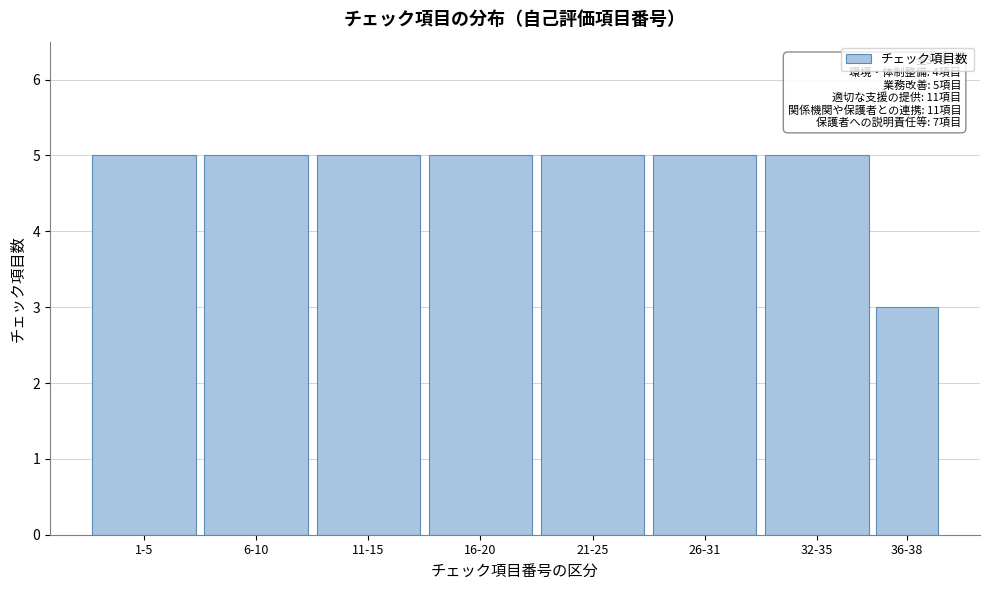

Reading right to left, transcribe all the data shown in this chart.

3	5	5	5	5	5	5	5